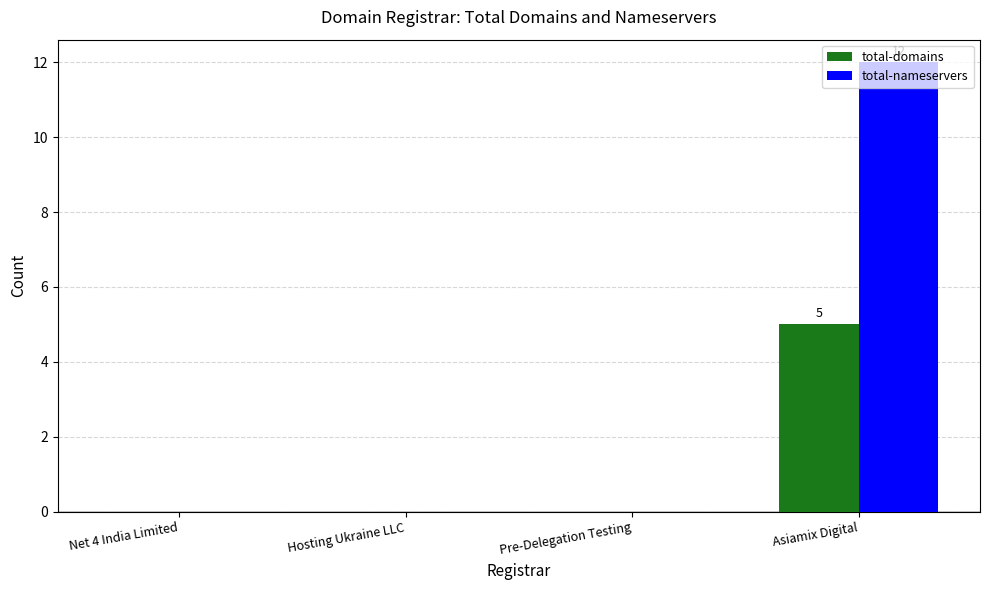

The total-domains series shows 5 at Asiamix Digital. True or false?

True